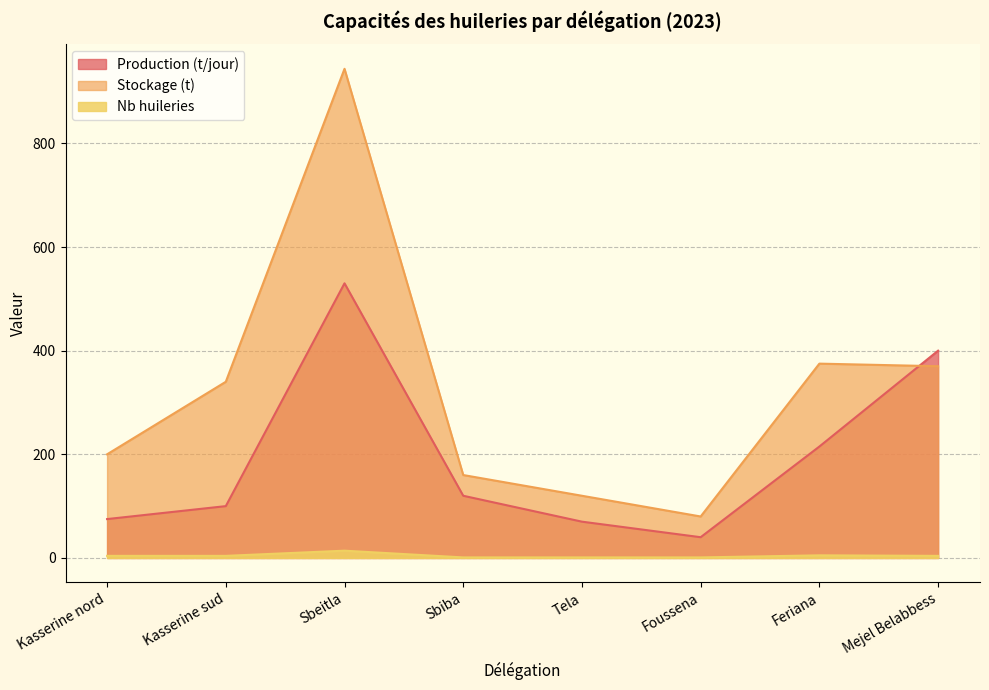

The value of capacite_de_production_tonne_par_jour at Sbeitla is 530. True or false?

True